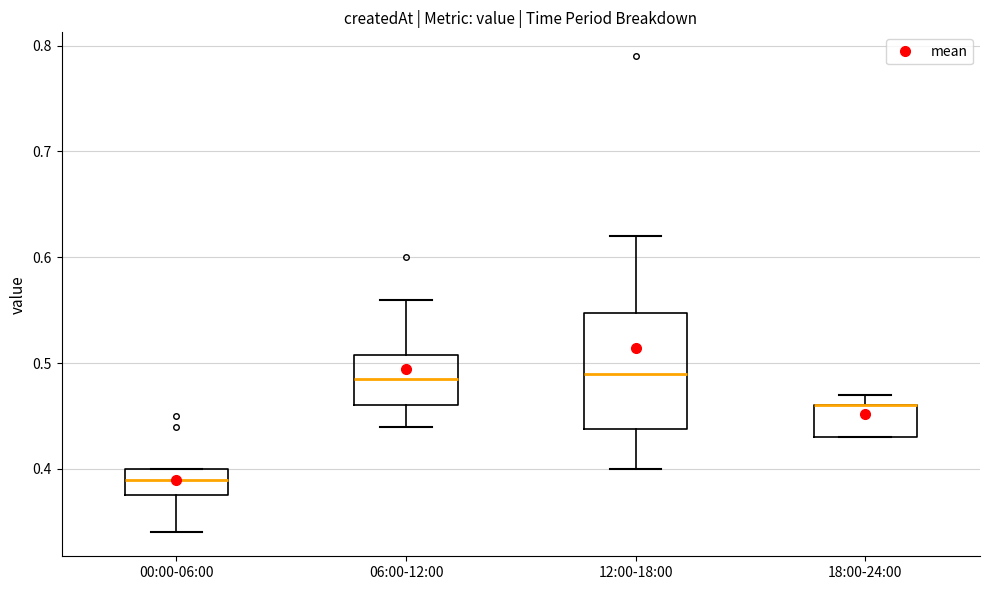

Where is the lower edge of the box for 12:00-18:00 on the y-axis? The values are not printed on the chart, so give them approximately, as read against the axis.

0.44